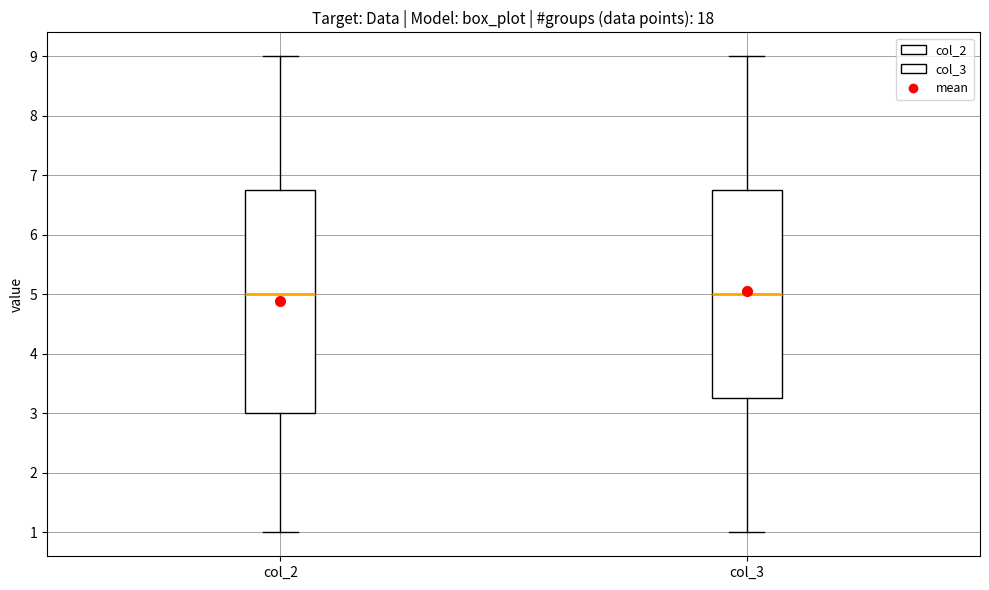

Comparing the boxes themselves (not the whiskers), which one is the tallest?

col_2